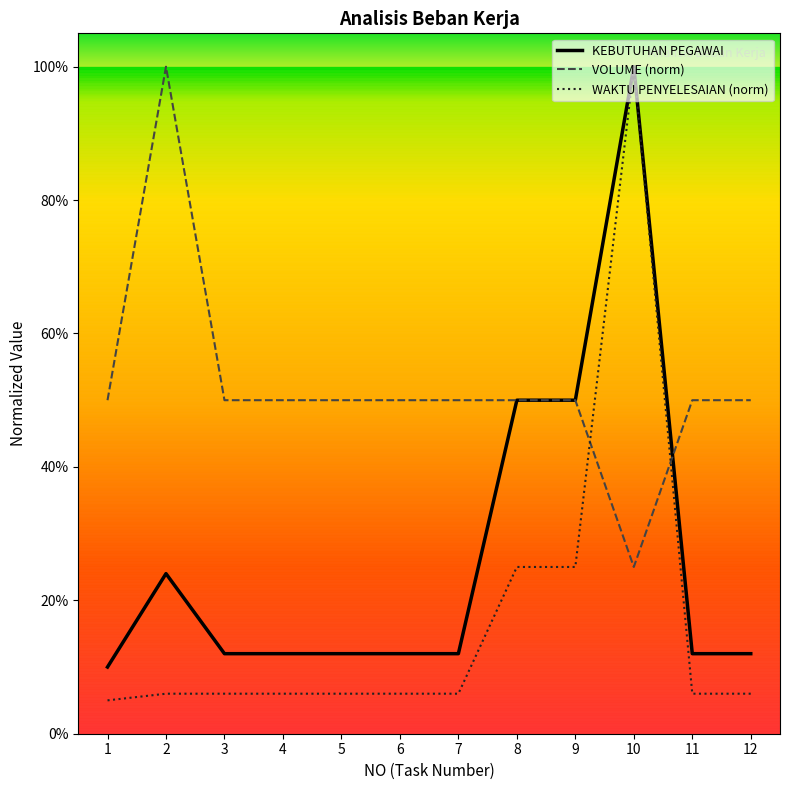

Where is KEBUTUHAN PEGAWAI nearest to the value 0?

1